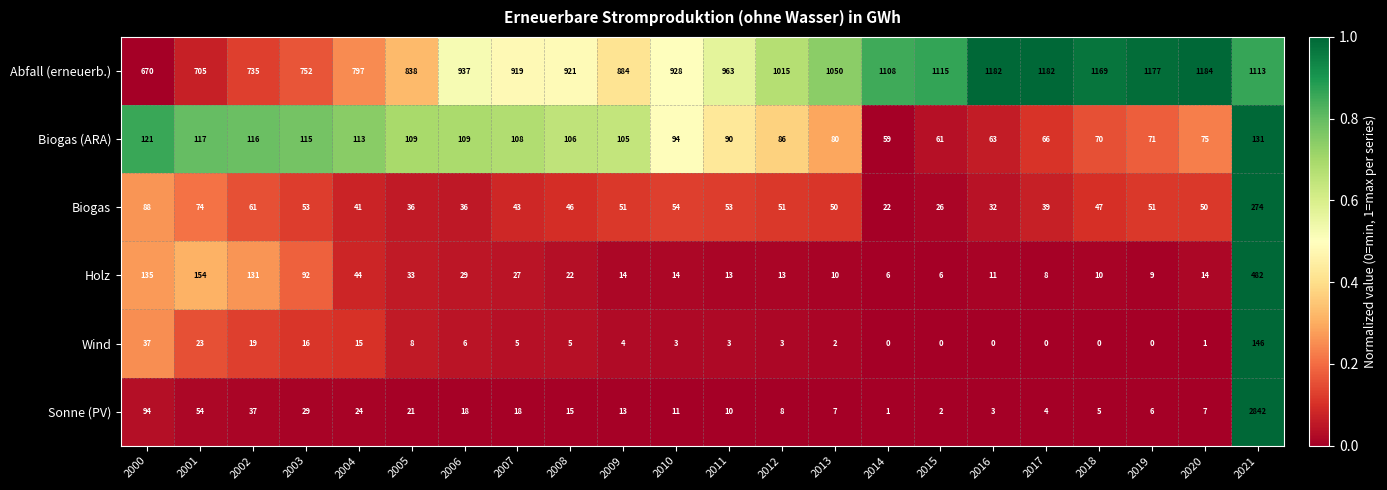

What is the total value across all series at 2002?

1099